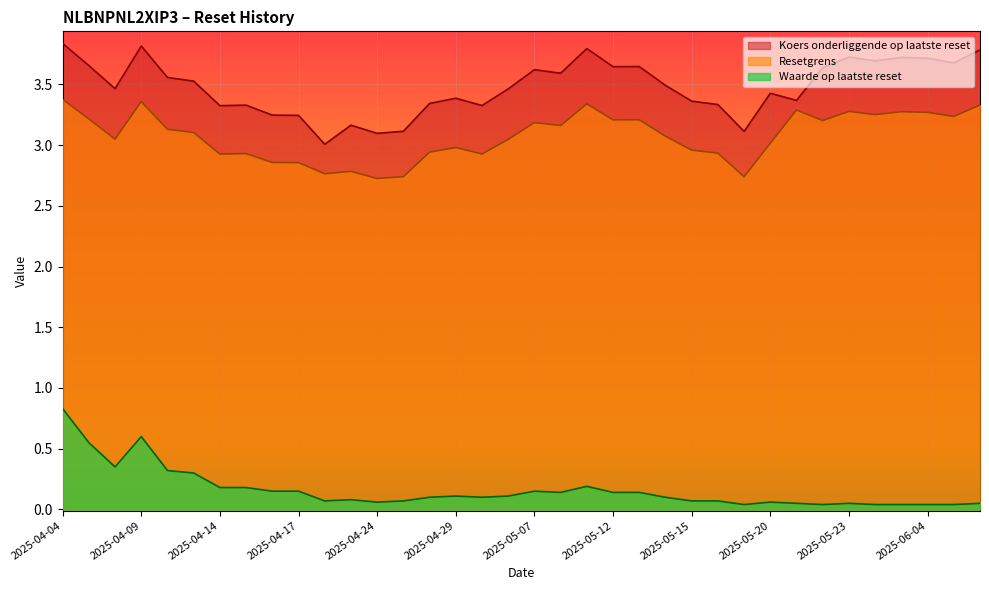

Rank the categories by Resetgrens value from highest to lowest.

2025-04-04, 2025-04-09, 2025-05-09, 2025-06-06, 2025-05-21, 2025-05-23, 2025-06-03, 2025-06-04, 2025-06-02, 2025-06-05, 2025-04-07, 2025-05-13, 2025-05-12, 2025-05-22, 2025-05-07, 2025-05-08, 2025-04-10, 2025-04-11, 2025-05-14, 2025-04-08, 2025-05-06, 2025-05-20, 2025-04-29, 2025-05-15, 2025-04-28, 2025-05-16, 2025-04-15, 2025-04-30, 2025-04-14, 2025-04-16, 2025-04-17, 2025-04-23, 2025-04-22, 2025-04-25, 2025-05-19, 2025-04-24